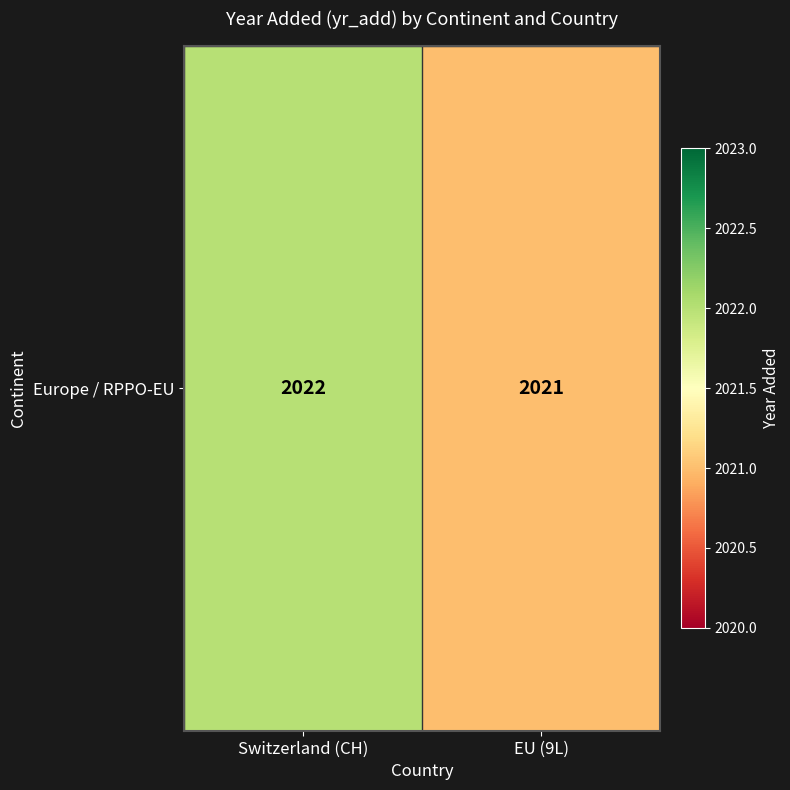

What is the maximum value shown in the chart?

2022